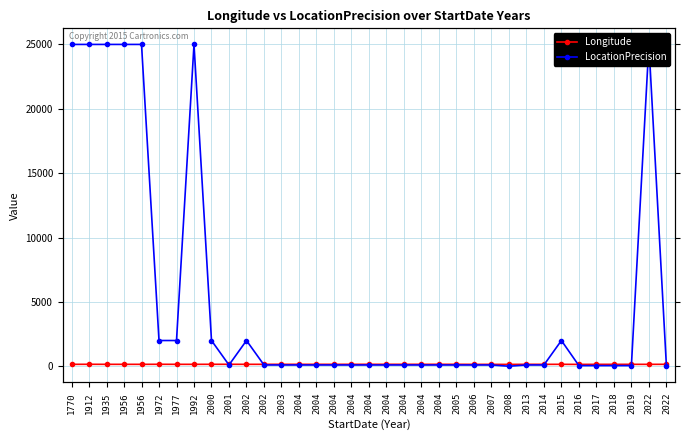

Which series changed the most between 2004 and 2014?

Longitude